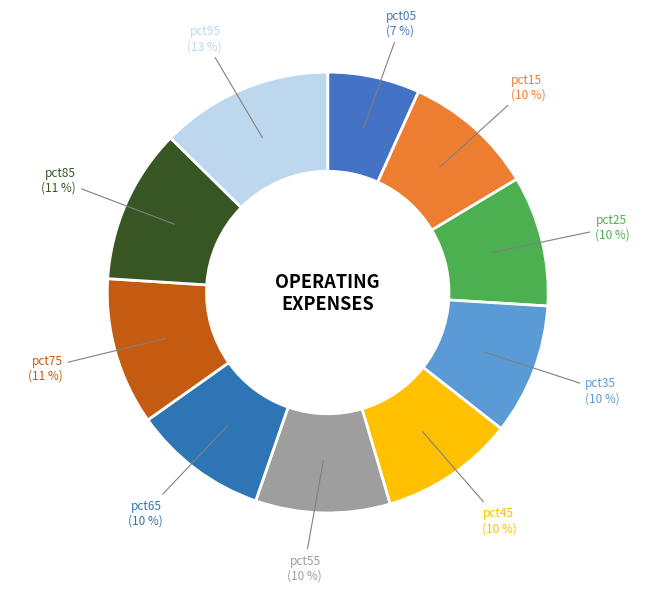

Is there a majority slice in this chart?

No